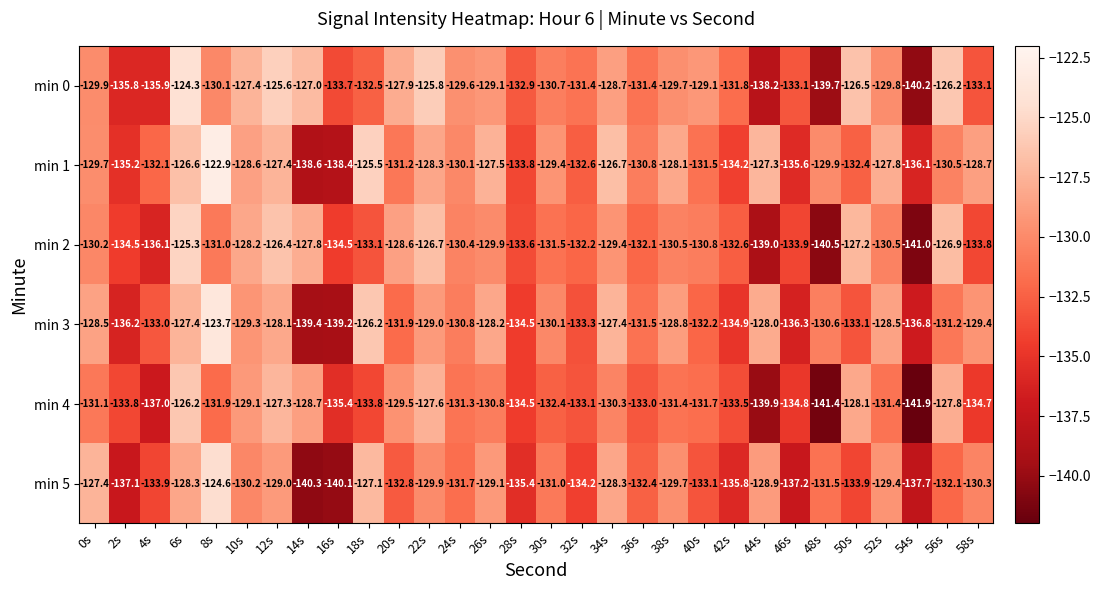

At which category is the sum across all series the highest?

6s